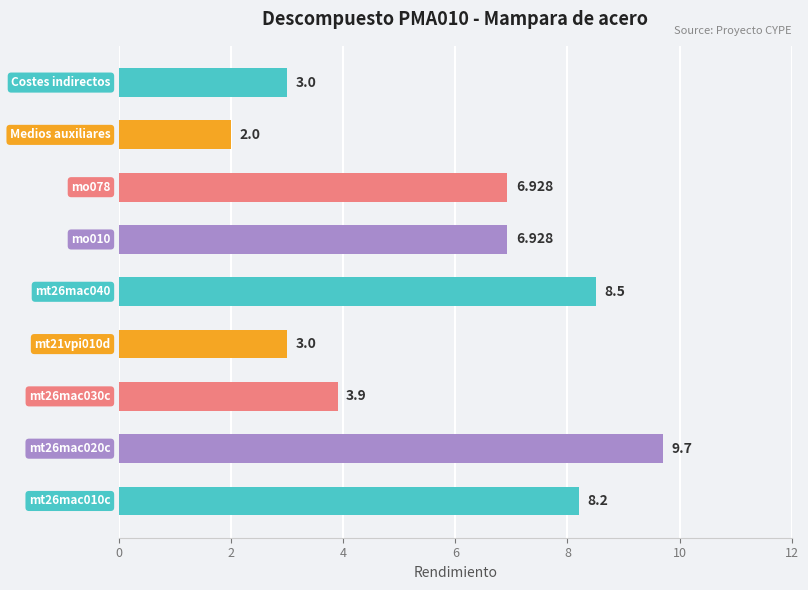

What is the difference between the maximum and minimum values?

7.7